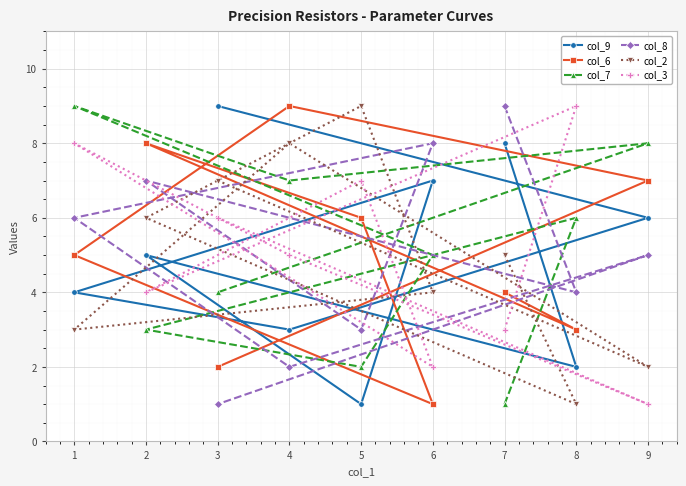

What is the average value of the col_3 series?

5